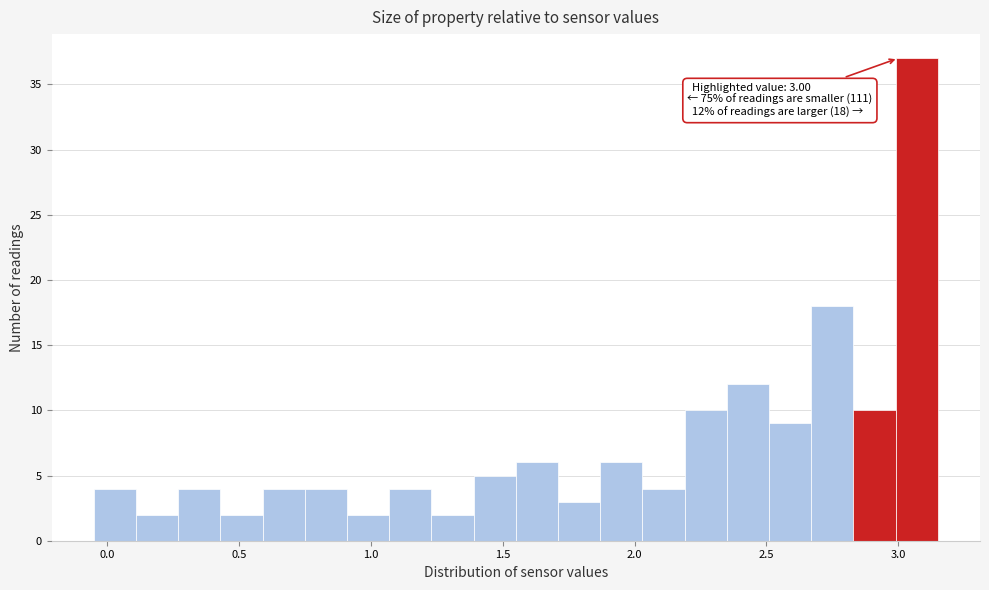

Read against the x-axis, roughly where is the centre of the tallest bar?

3.05